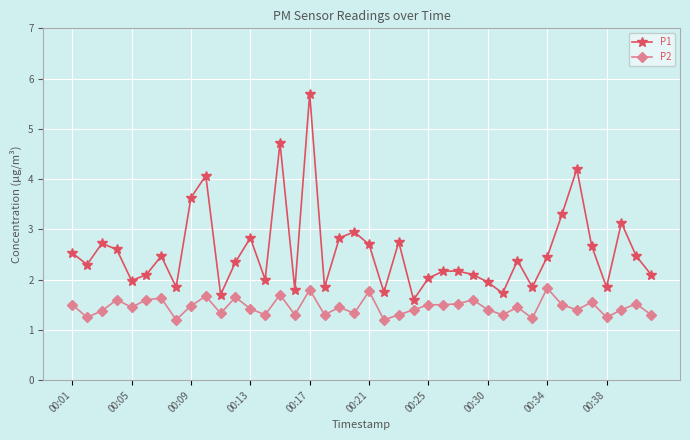

Which series has the widest spread of values?

P1